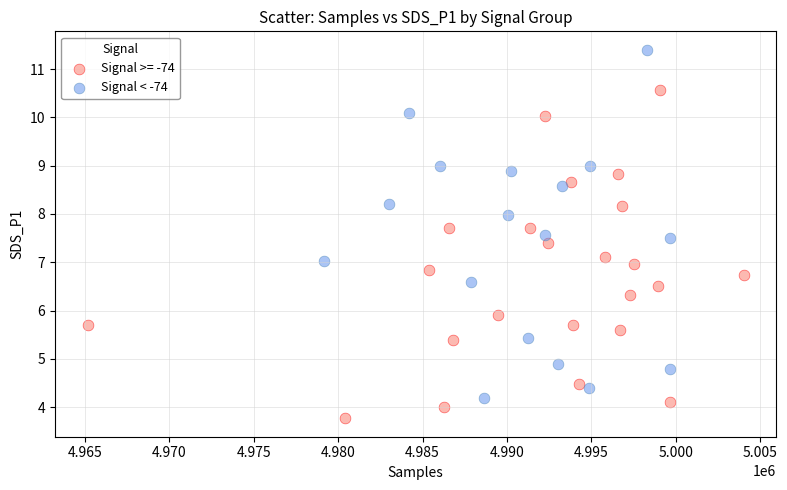

Which series contains the lowest Y value?

Signal >= -74